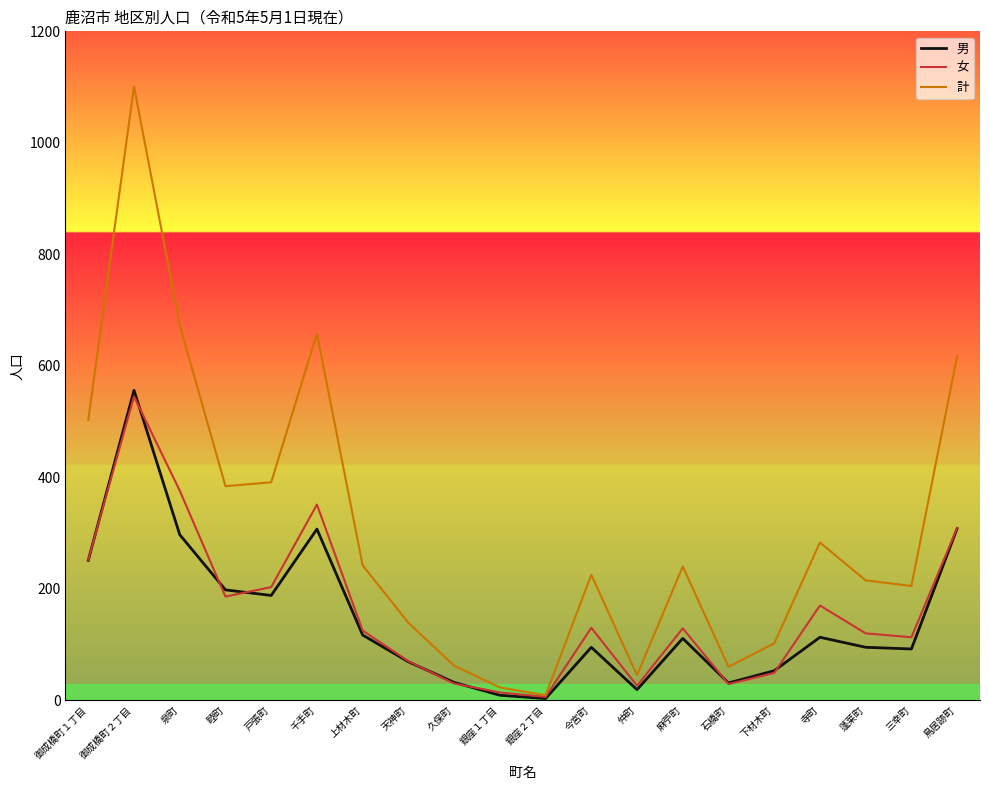

How many lines are shown in the chart?

3